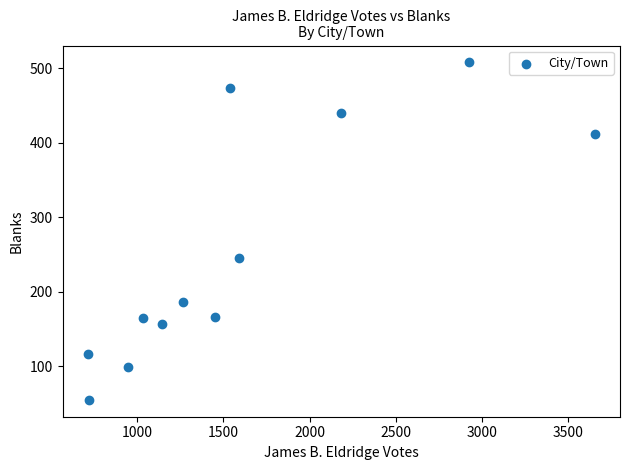

What Y value in the scatter plot is closest to 281?

245